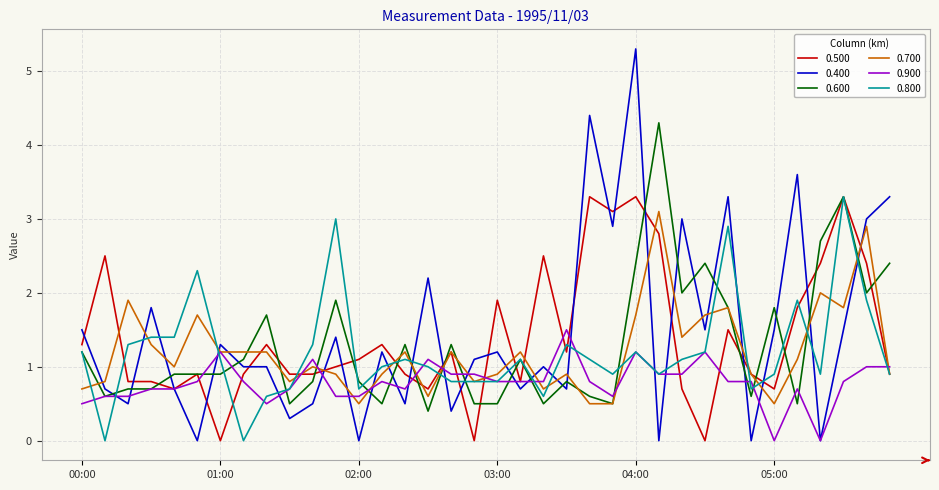

Which series has the largest total across all categories?

0.400